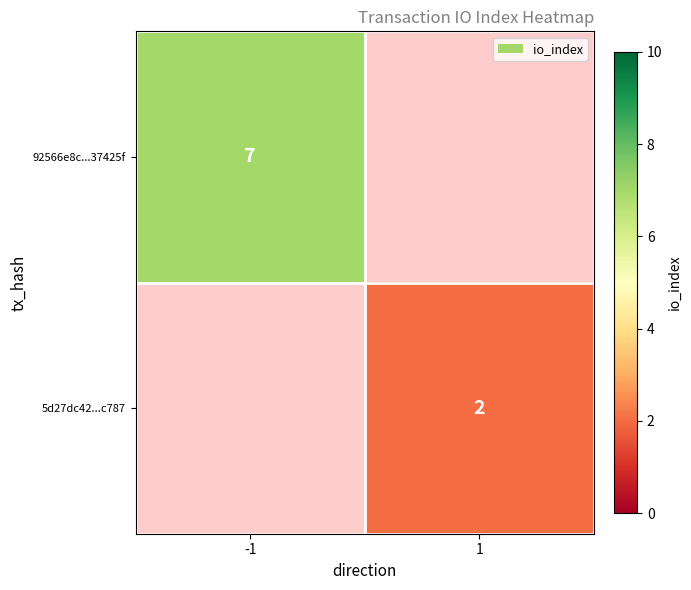

The value of 92566e8c...37425f at -1 is 7. True or false?

True